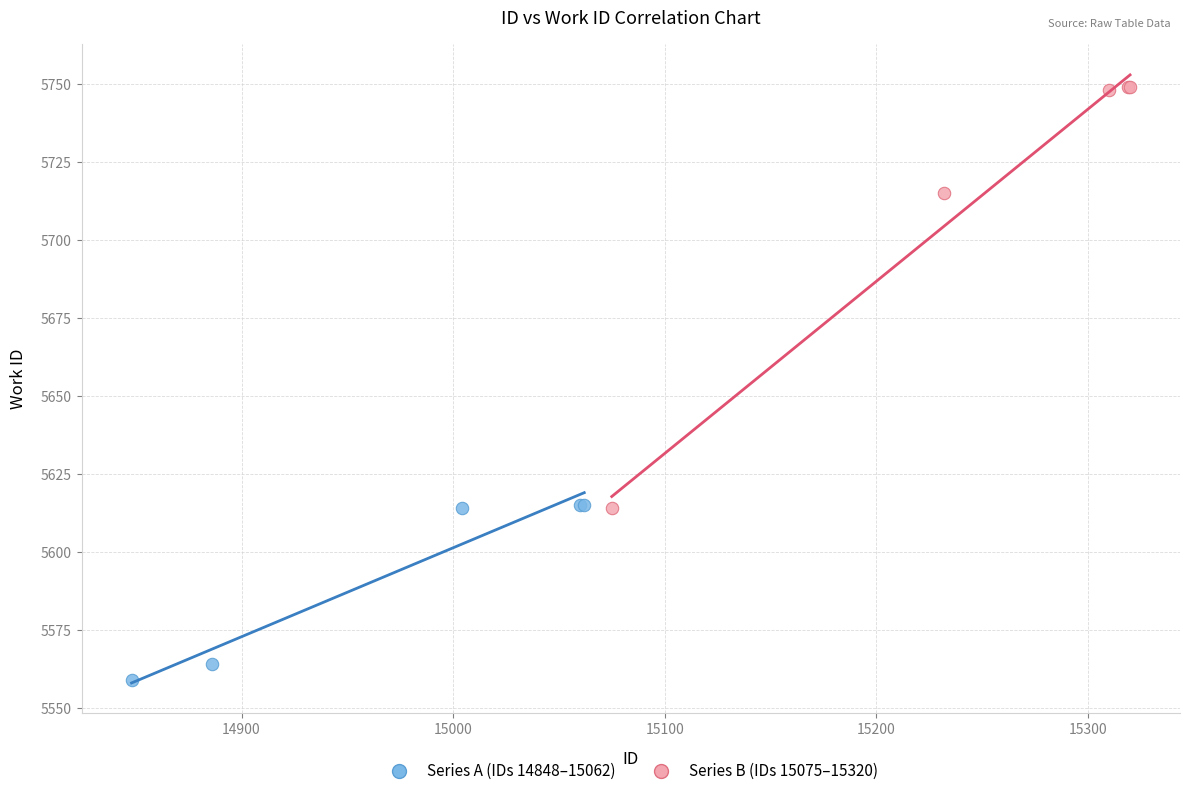

What are all the series names shown in the legend?

Series A (IDs 14848–15062), Series B (IDs 15075–15320)